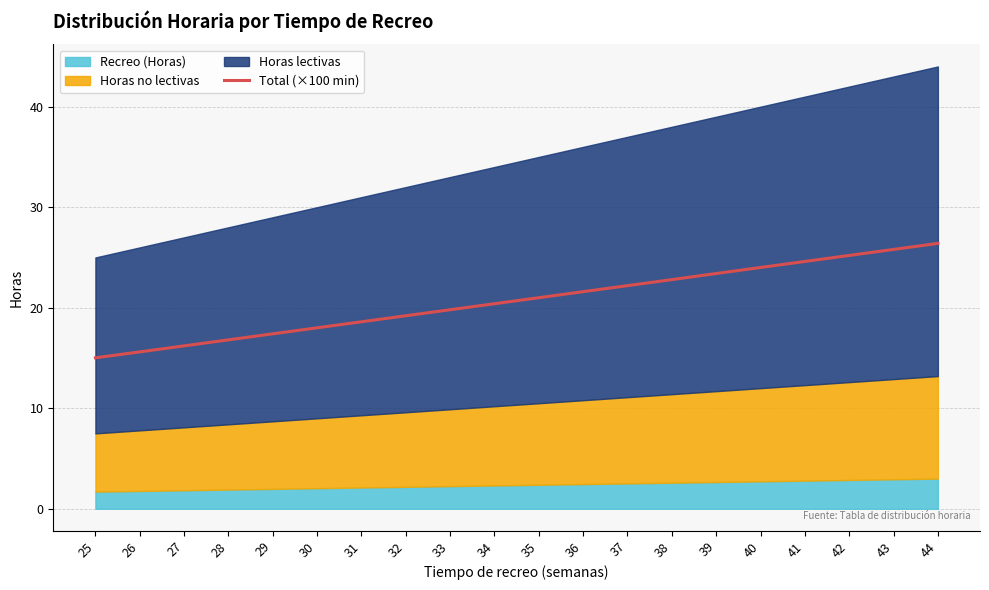

List the labels in order of value, smallest first.

25, 26, 27, 28, 29, 30, 31, 32, 33, 34, 35, 36, 37, 38, 39, 40, 41, 42, 43, 44